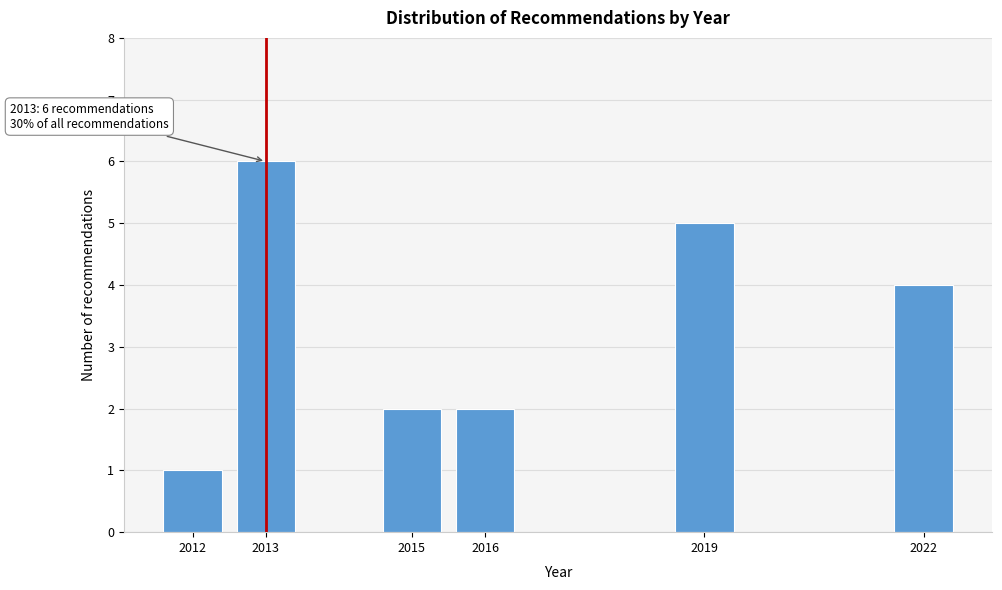

Reading left to right, list all the values displayed in this chart.

2012=1	2013=6	2015=2	2016=2	2019=5	2022=4